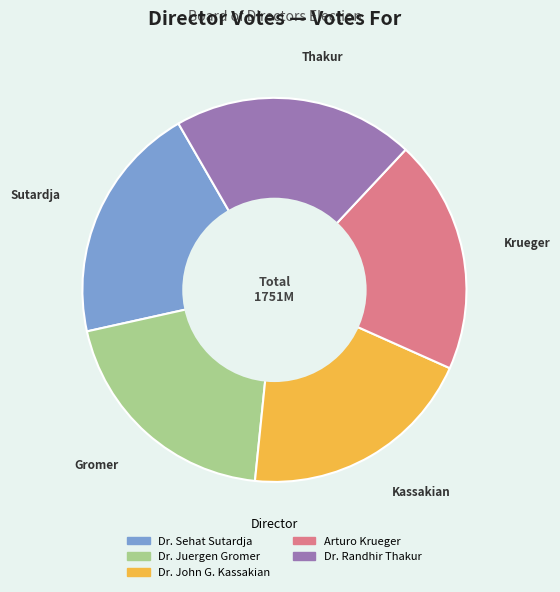

Count the number of slices in the pie.

5